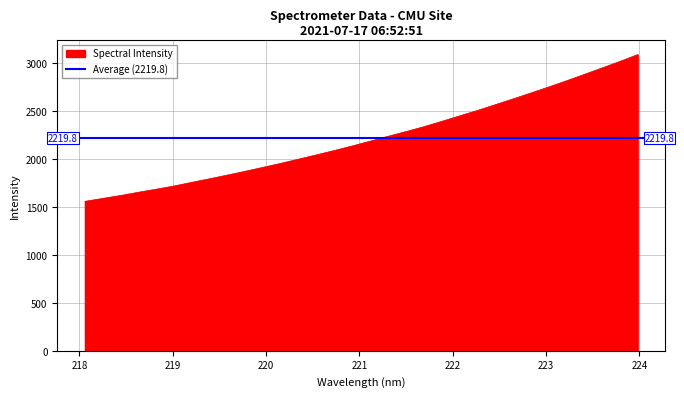

Rank the categories by value from lowest to highest.

218.0596, 218.2508, 218.442, 218.6332, 218.8244, 219.0156, 219.2067, 219.3979, 219.589, 219.7801, 219.9712, 220.1623, 220.3533, 220.5444, 220.7354, 220.9264, 221.1174, 221.3083, 221.4993, 221.6902, 221.8812, 222.0721, 222.263, 222.4538, 222.6447, 222.8355, 223.0264, 223.2172, 223.408, 223.5987, 223.7895, 223.9802